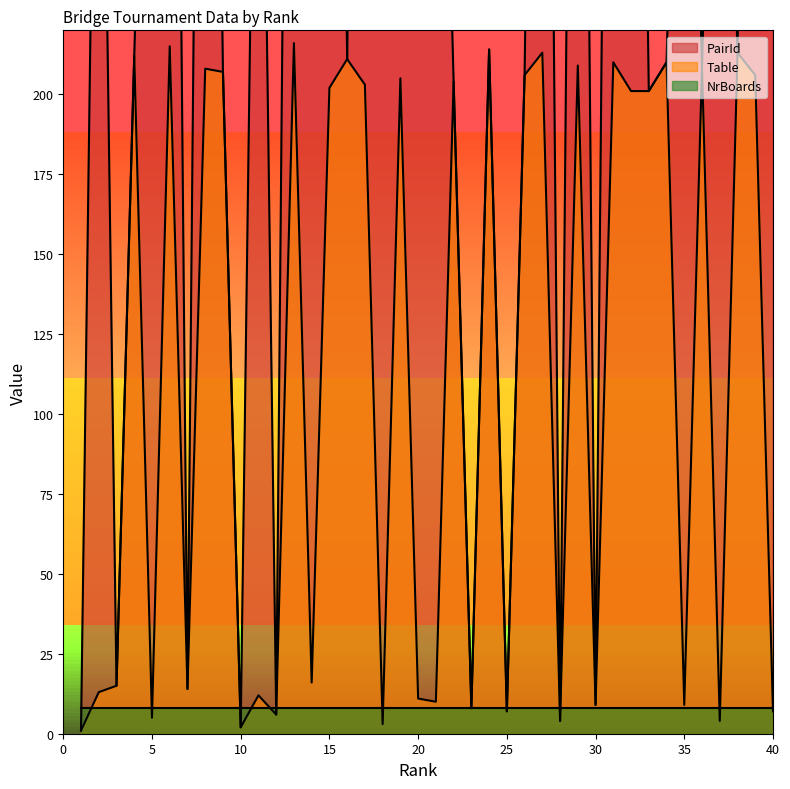

At which category does PairId reach its first local peak?

2